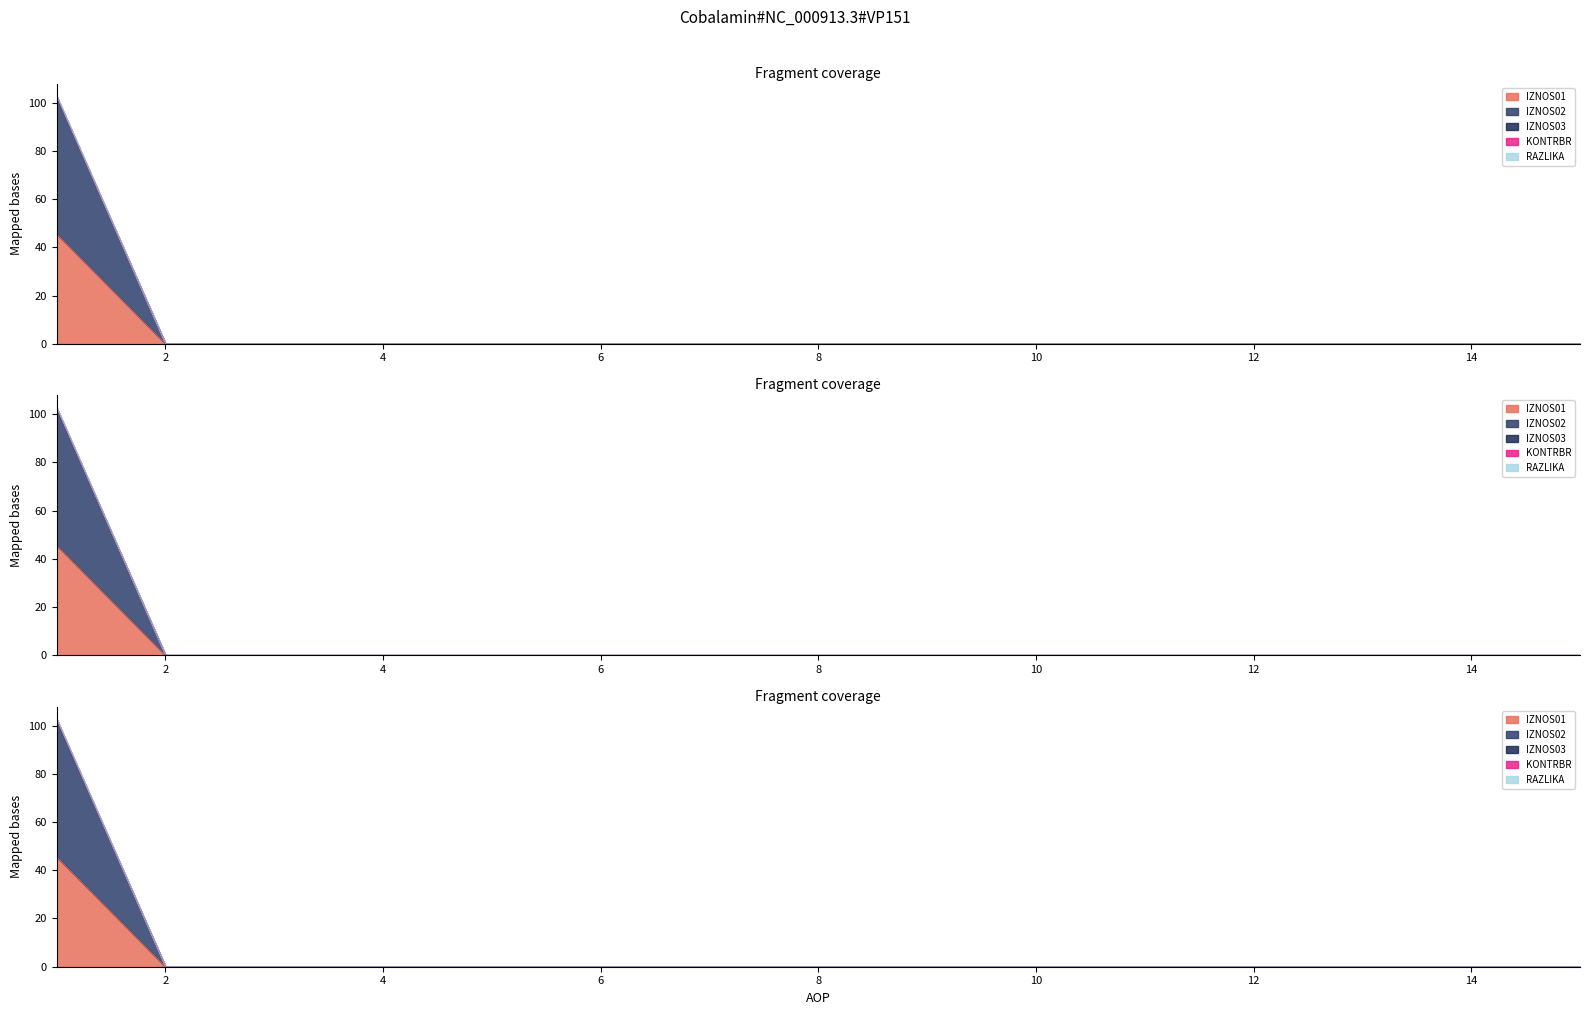

List the labels in order of IZNOS01 value, largest first.

1, 2, 3, 4, 5, 6, 7, 8, 9, 10, 11, 12, 13, 14, 15